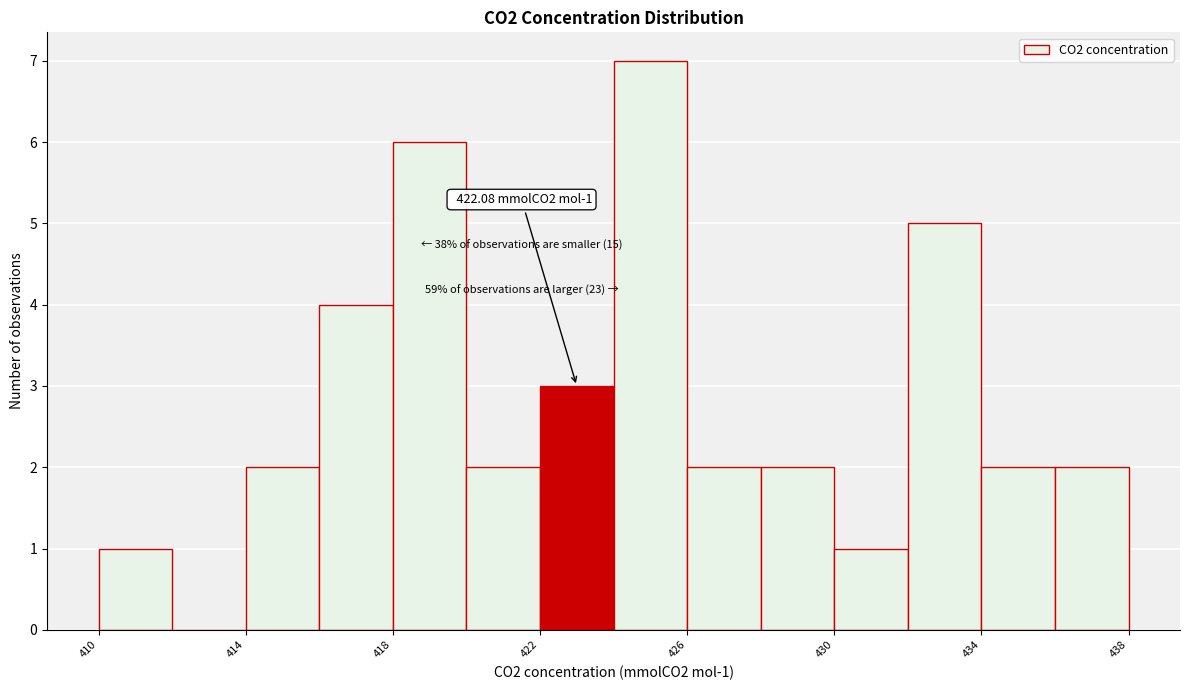

Which range on the x-axis has the tallest bar?

424 to 426